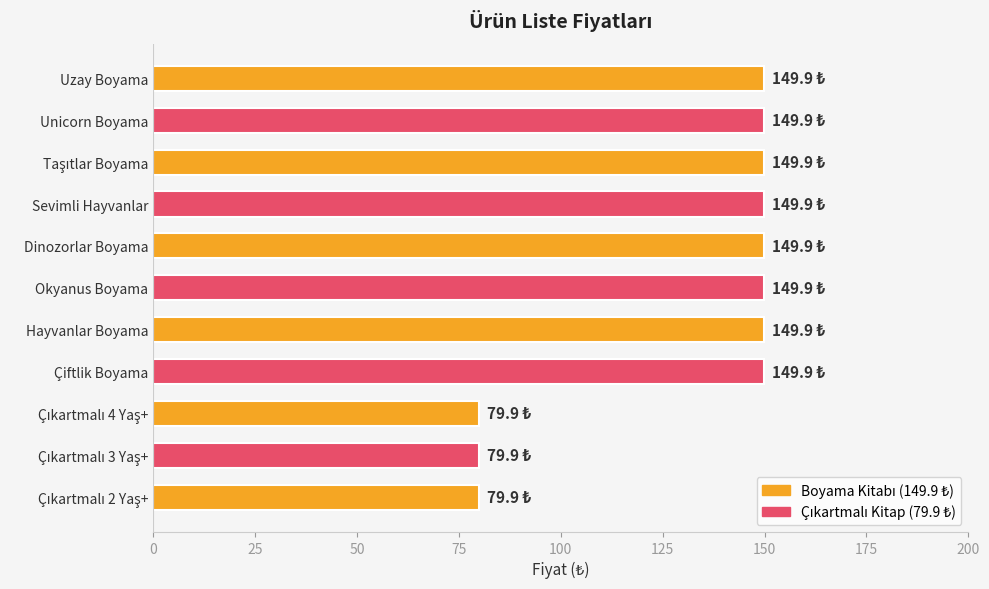

What is the ratio of the value at Okyanus Boyama to the value at Hayvanlar Boyama?

1.0